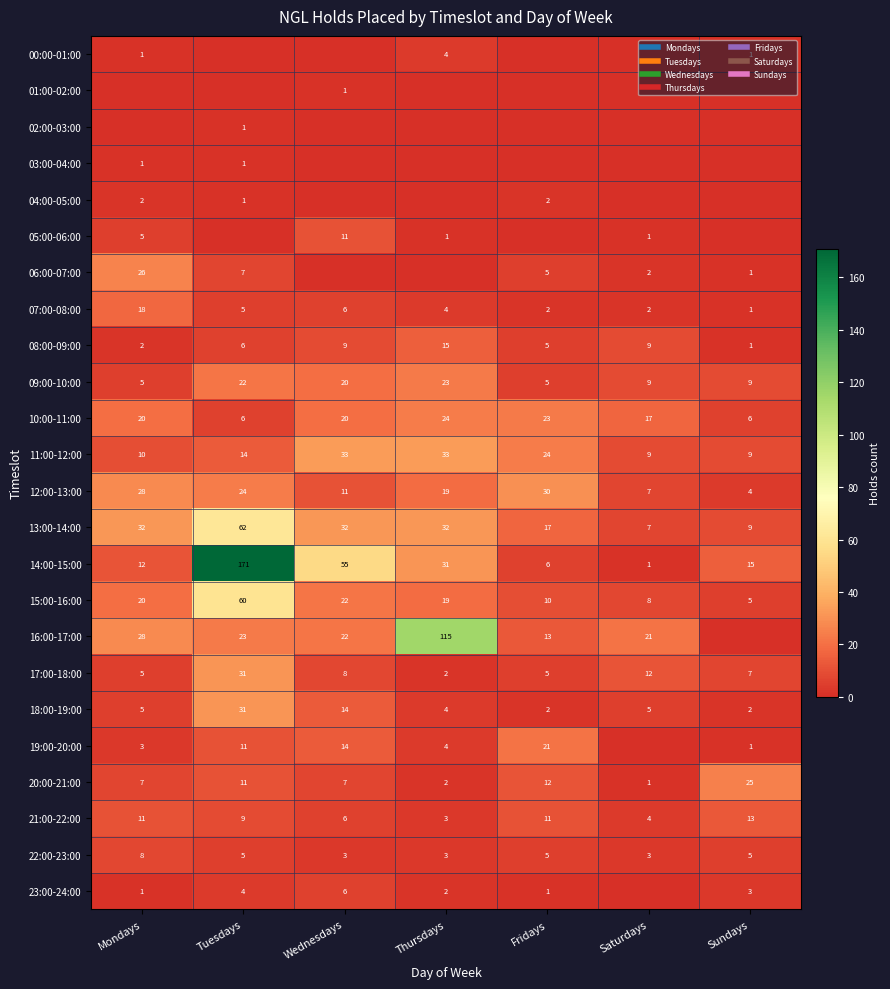

How many positive values does the 03:00-04:00 series have?

2